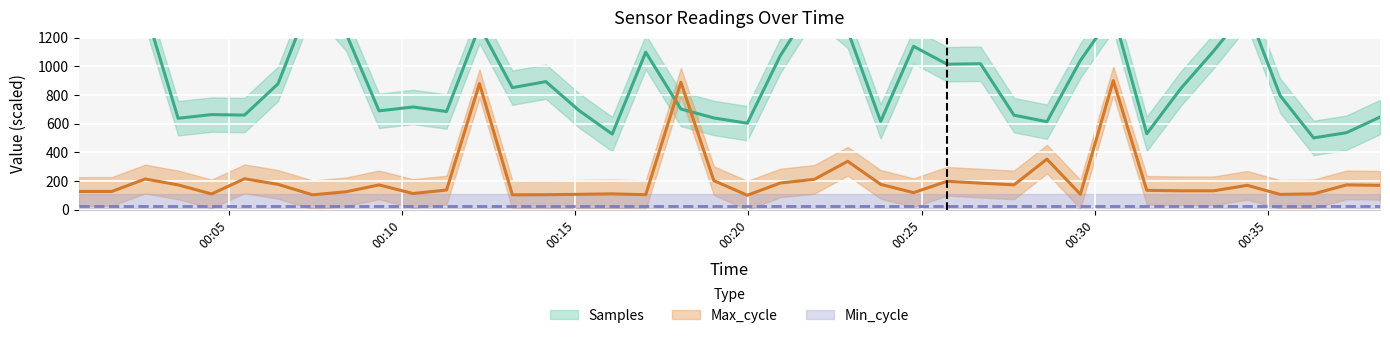

How many values in the Samples series exceed 850?

20